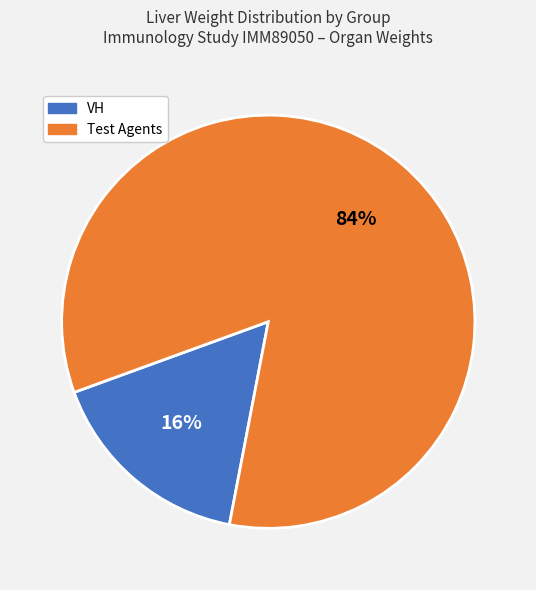

To the nearest percent, what is the average slice percentage?

50%